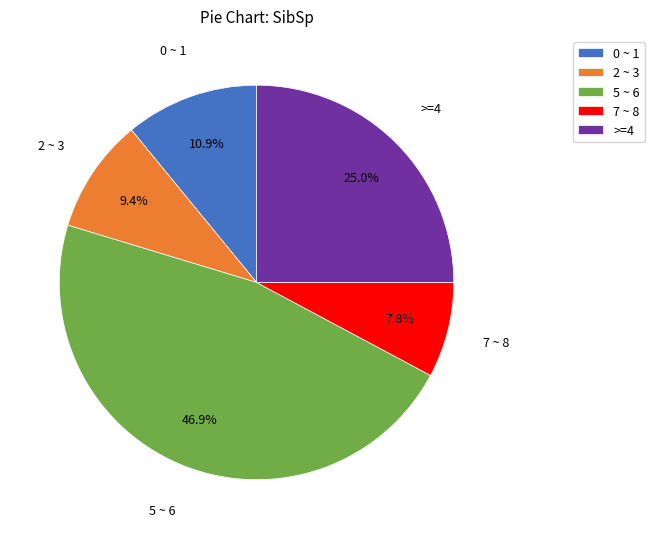

Rank the categories by value from lowest to highest.

7 ~ 8, 2 ~ 3, 0 ~ 1, >=4, 5 ~ 6